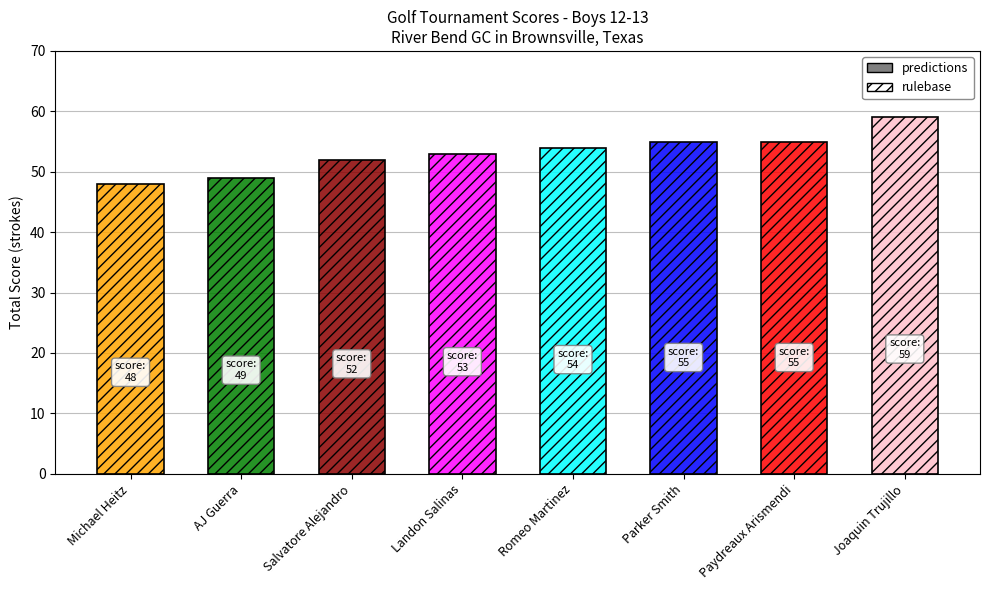

What is the ratio of the value at AJ Guerra to the value at Michael Heitz?

1.0